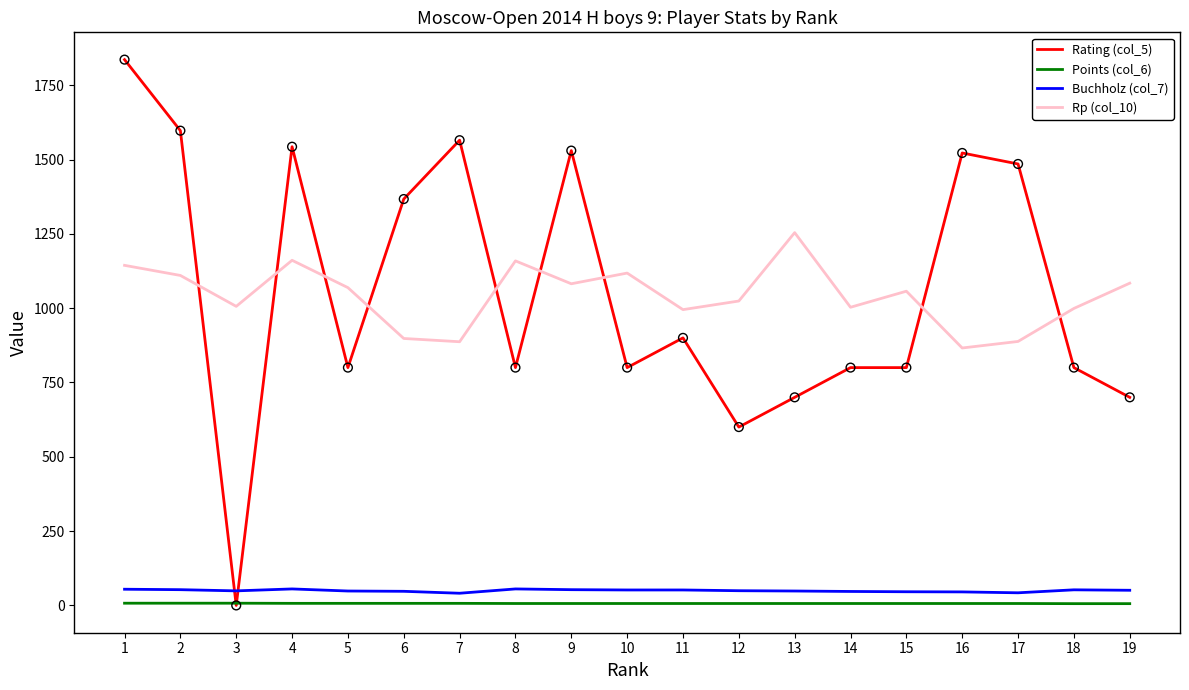

Which series has the largest range (max minus min)?

Rating (col_5)